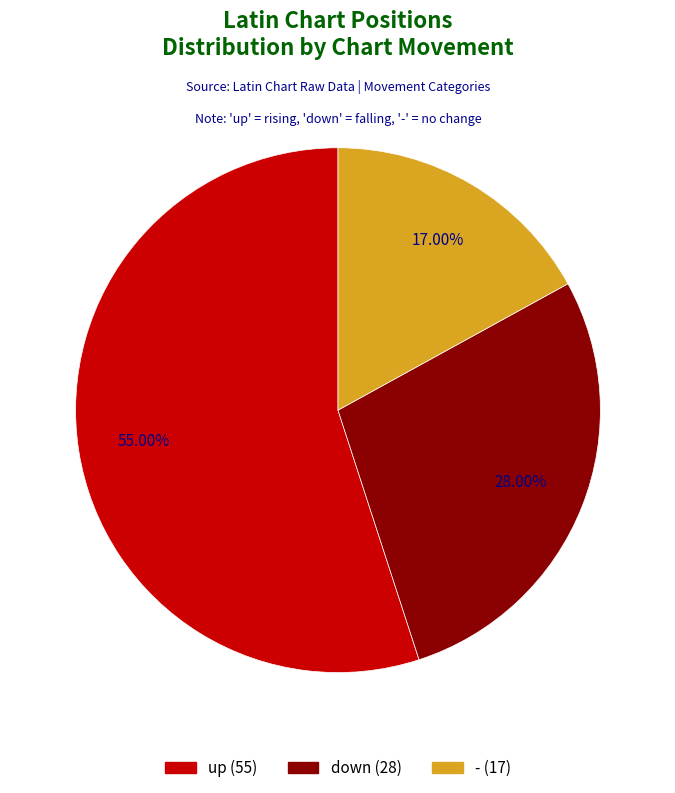

What is the largest slice in the pie chart?

up